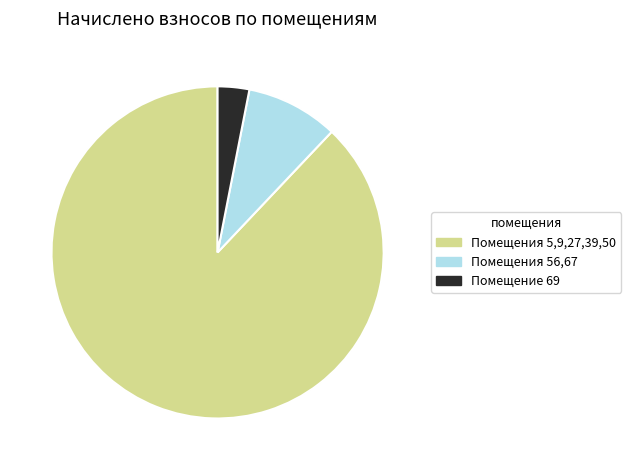

Count the number of slices in the pie.

3